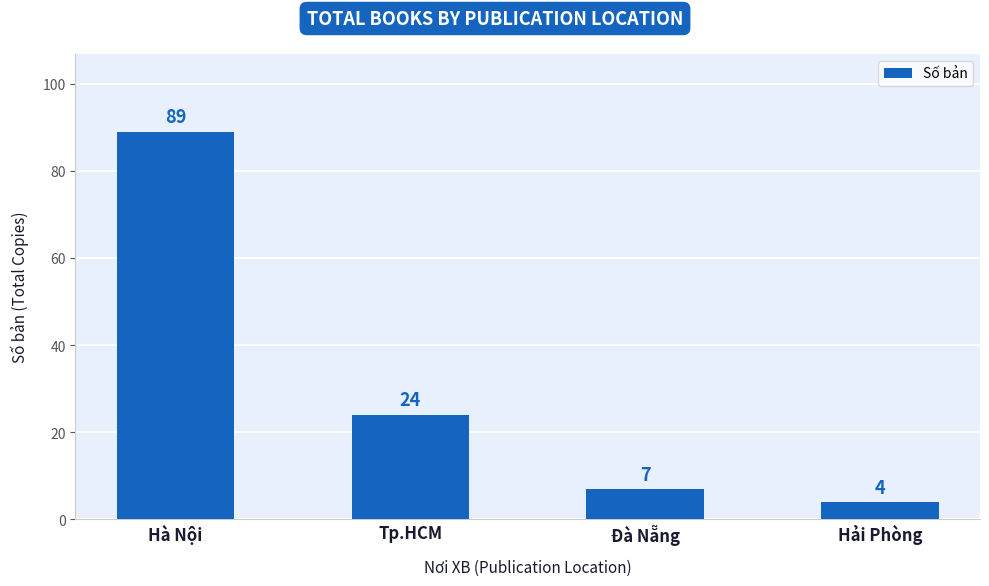

Where is the data nearest to the value 46?

Tp.HCM